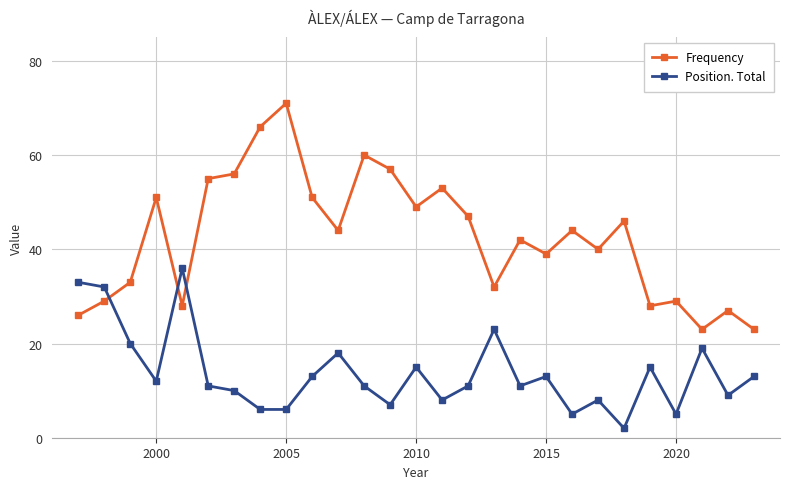

What is the sum of all Position. Total values?

372